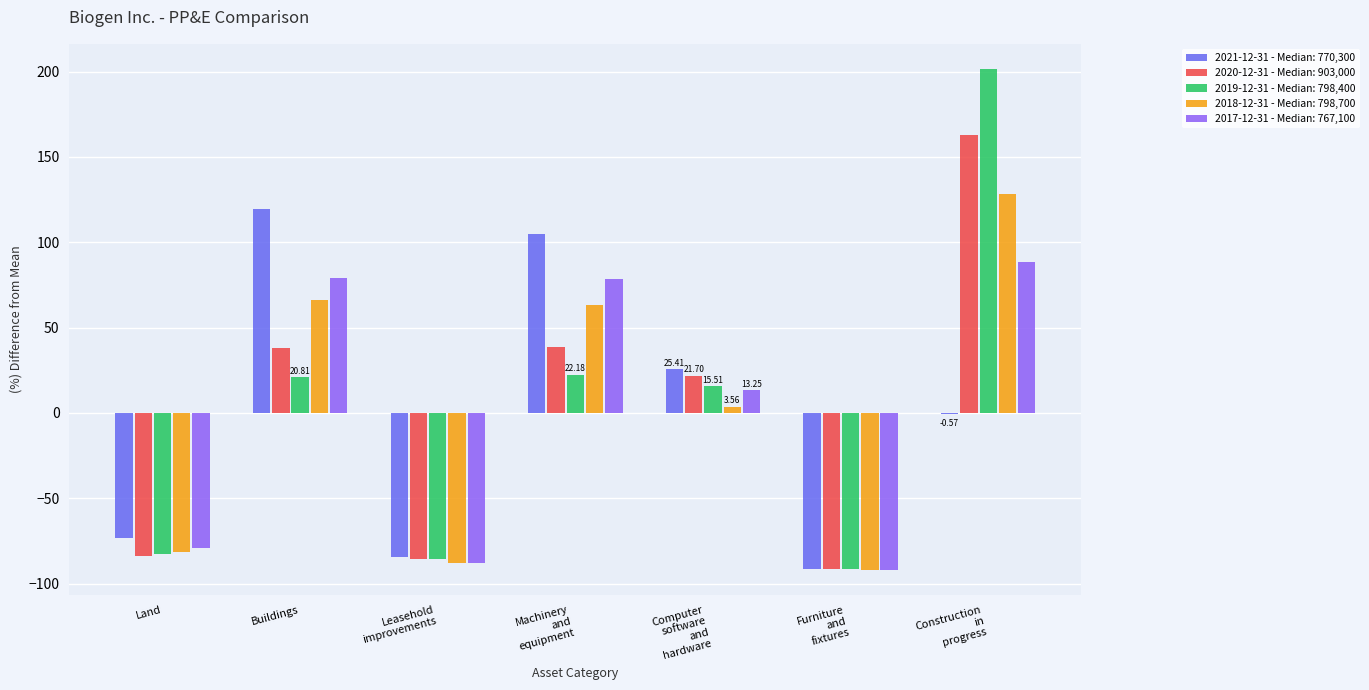

What is the total value across all series at Land?

-400.4